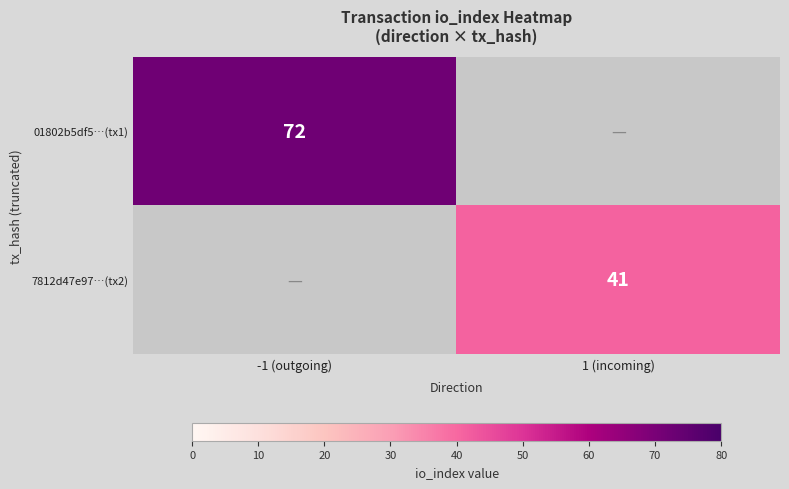

Is it true that 01802b5df5…(tx1) equals 112.9 at -1 (outgoing)?

False